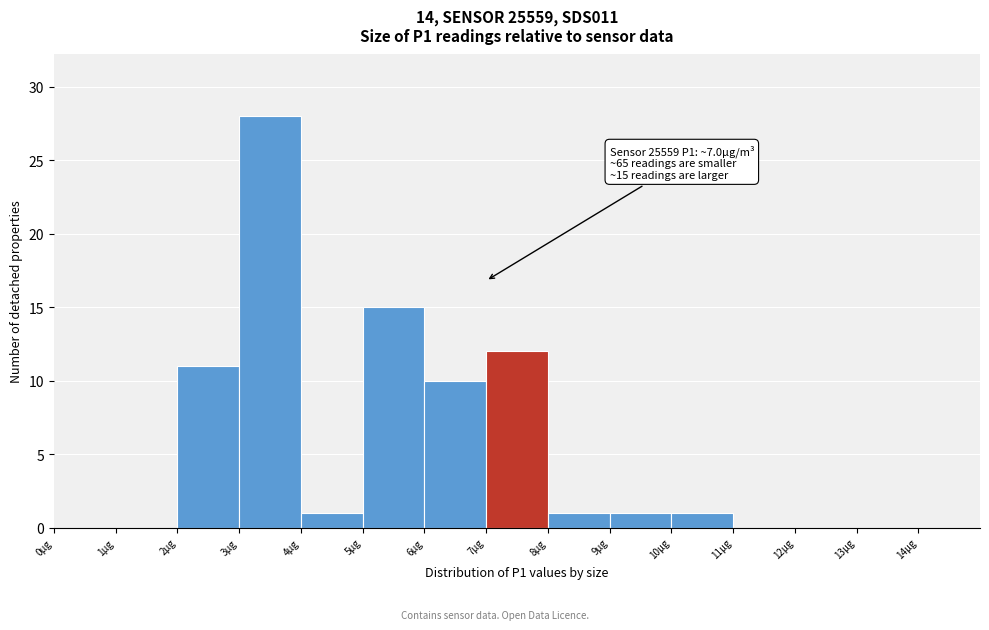

Over which range of the x-axis is the bar tallest?

3 to 4